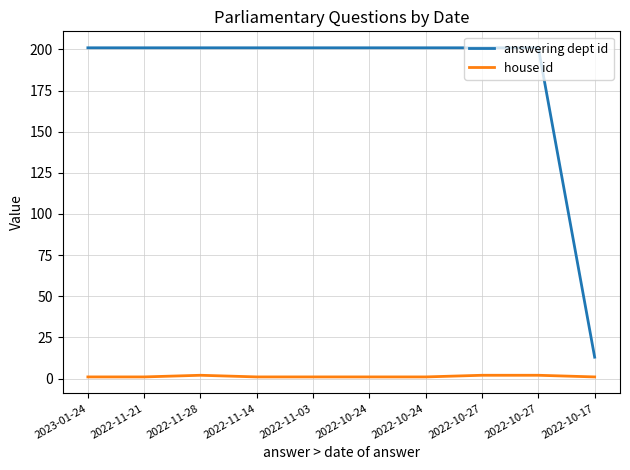

Is this an area chart (filled region under the line)?

No